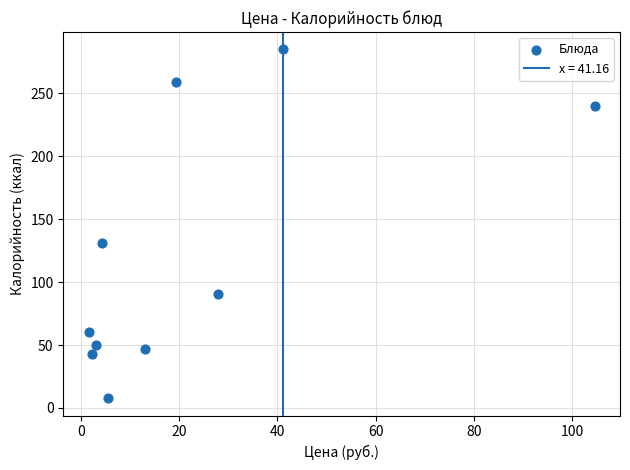

What Y value in the scatter plot is closest to 146?

131.0